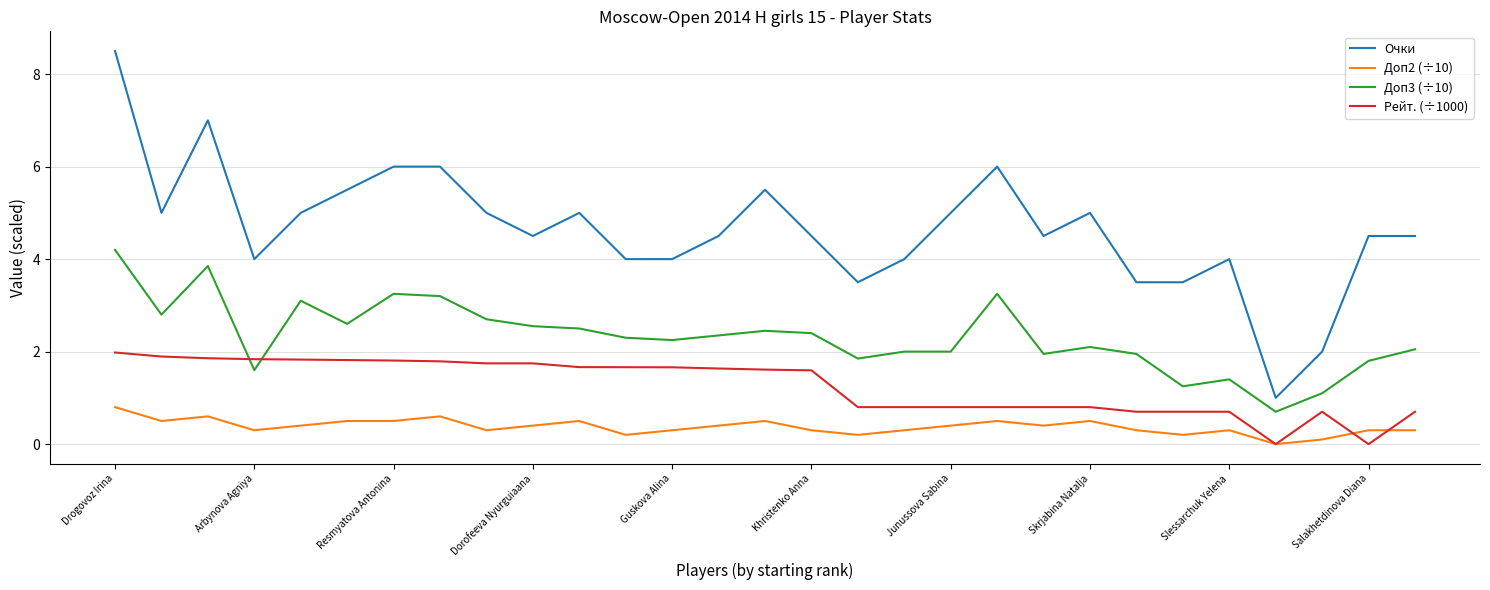

List the series in order of their peak value, lowest first.

Доп2 (÷10), Рейт. (÷1000), Доп3 (÷10), Очки